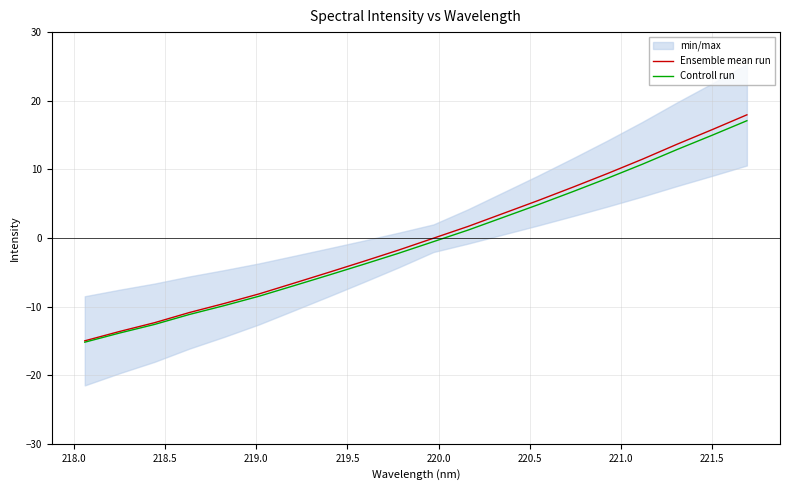

What is the lowest value of the Controll run series?

-15.2